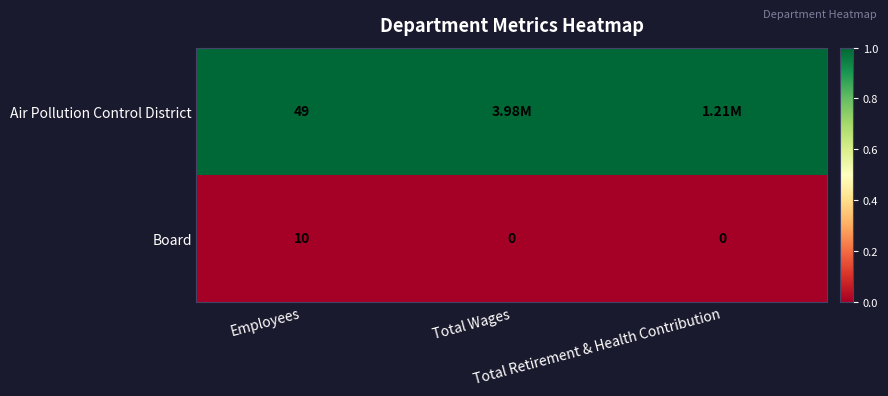

What is the average value of the Board series?

3